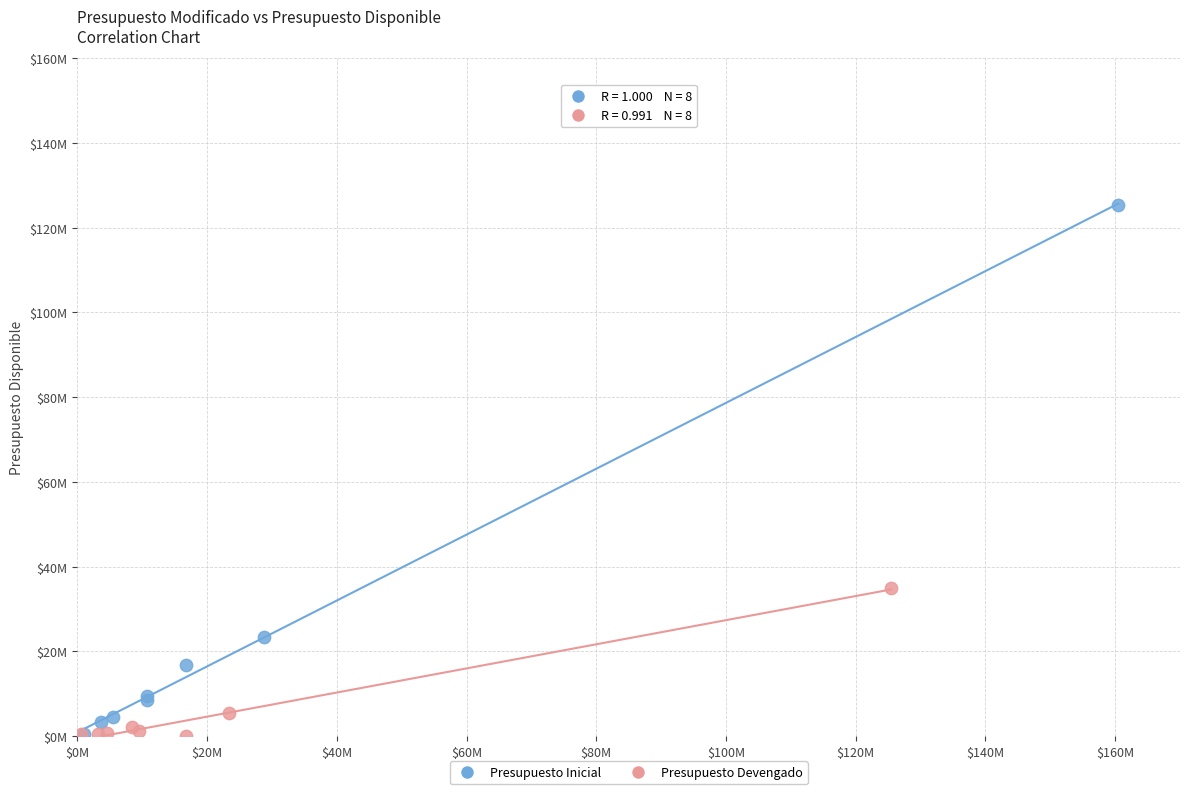

What are all the series names shown in the legend?

Presupuesto Inicial, Presupuesto Devengado